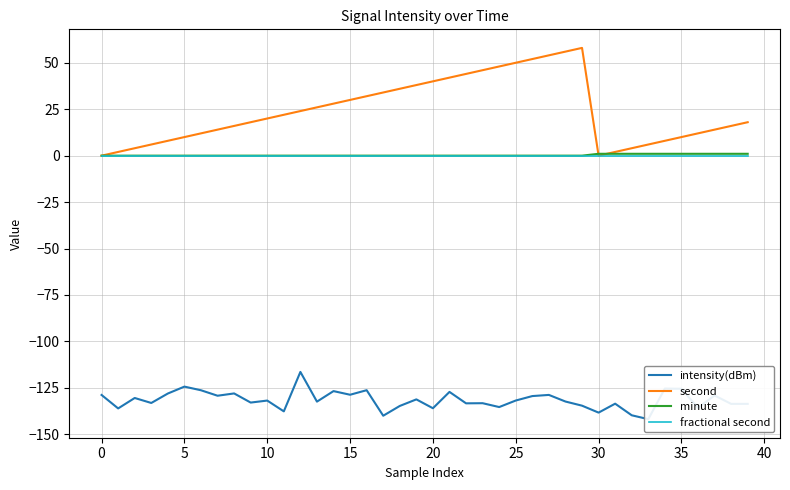

True or false: minute and intensity(dBm) cross at least once.

False